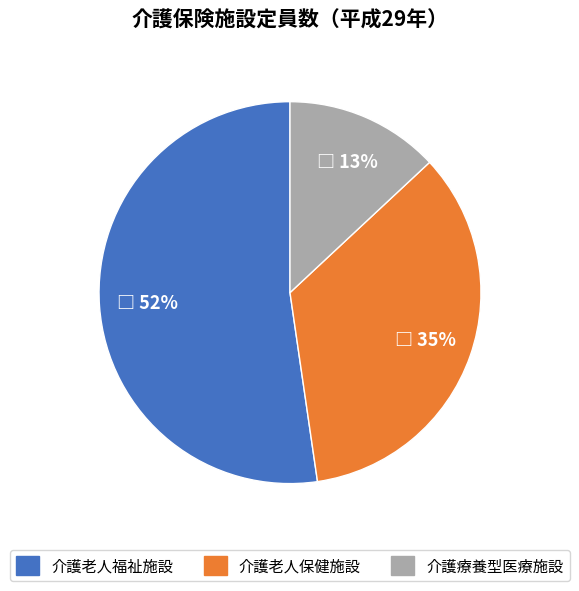

The 介護老人福祉施設 slice represents 45% of the pie. True or false?

False